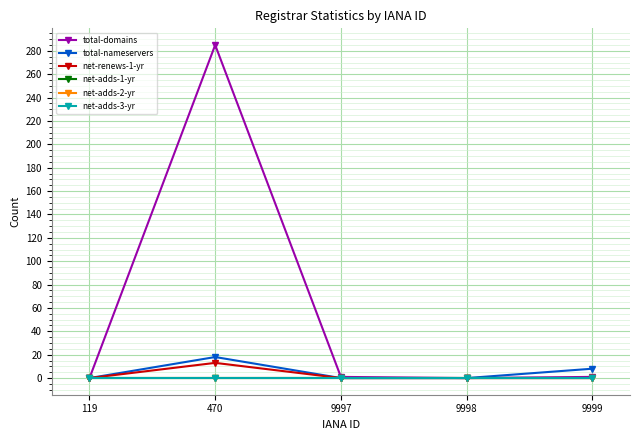

At how many categories does at least one series exceed 78?

1